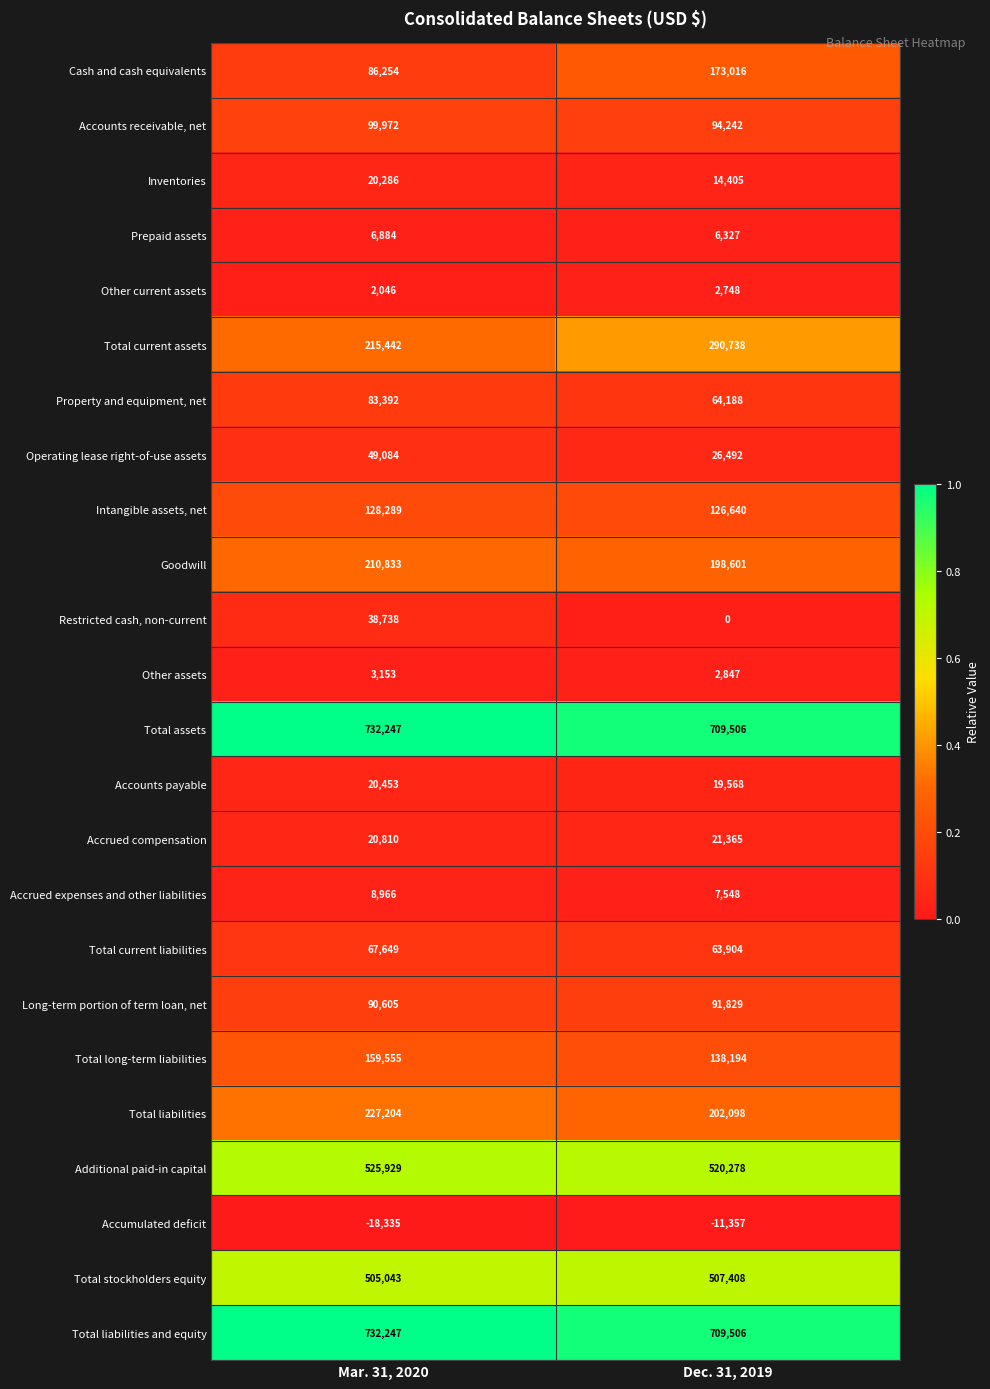

Which series has the largest range (max minus min)?

Cash and cash equivalents